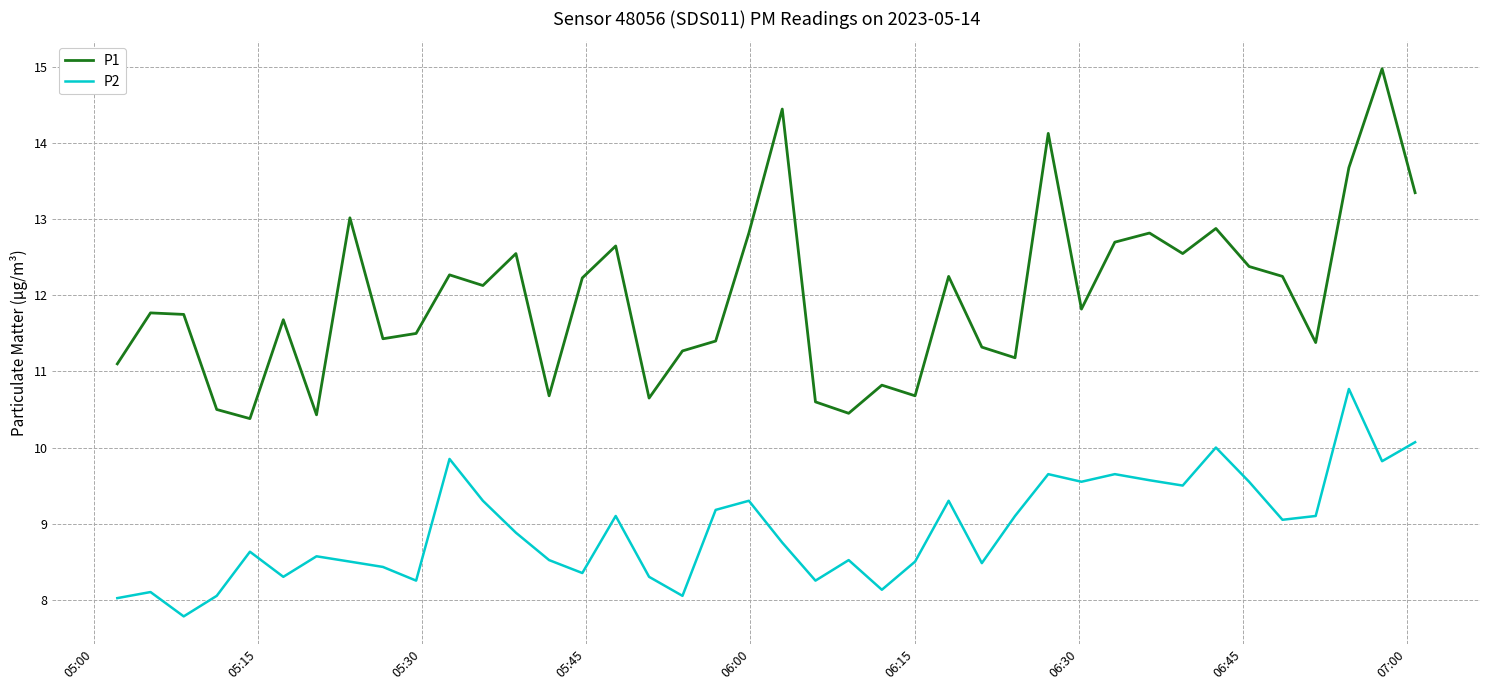

Which series has the widest spread of values?

P1